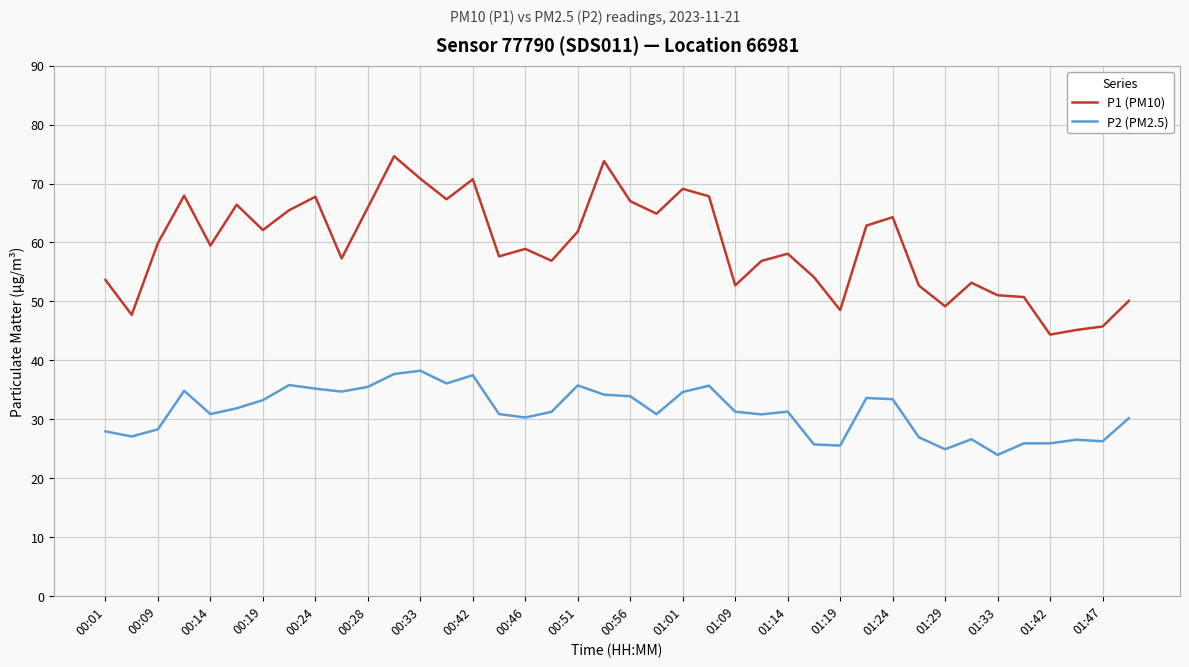

True or false: P1 (PM10) and P2 (PM2.5) cross at least once.

False